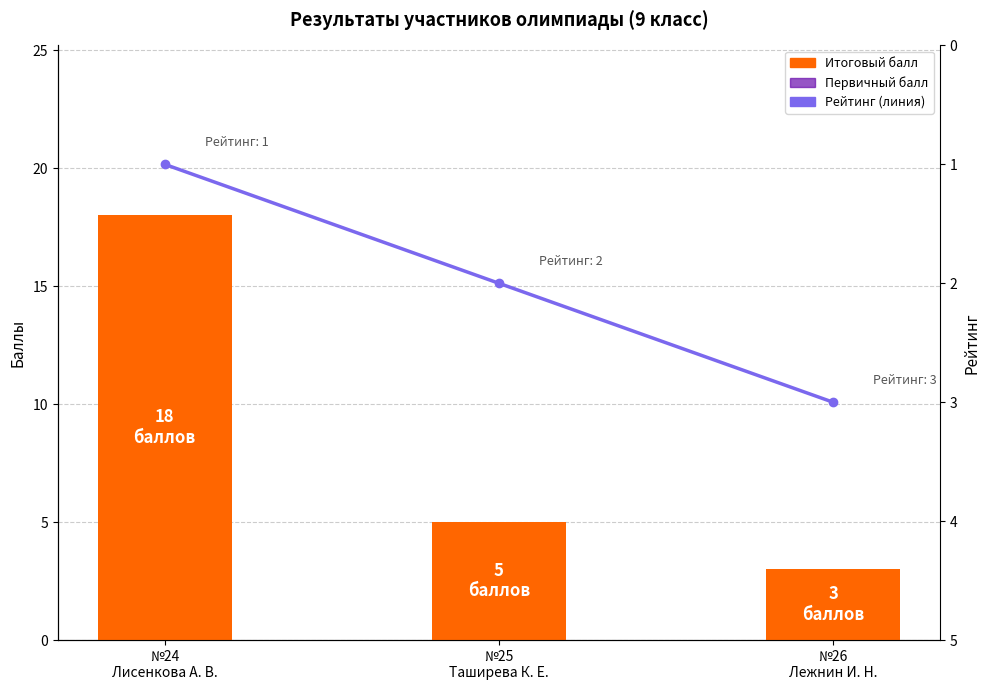

What is the sum of all Первичный балл values?

26